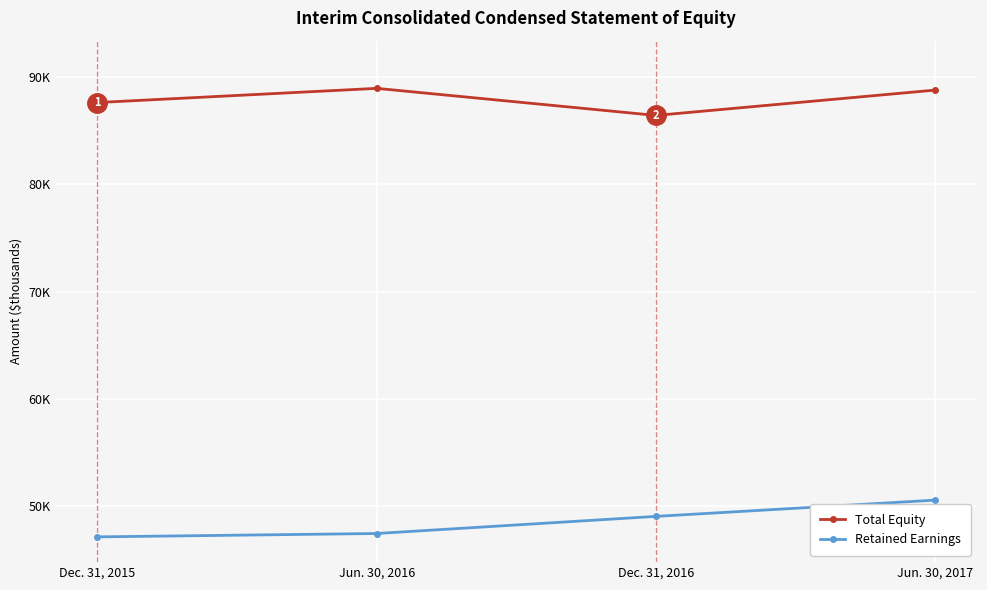

What are all the series names shown in the legend?

Total Equity, Retained Earnings